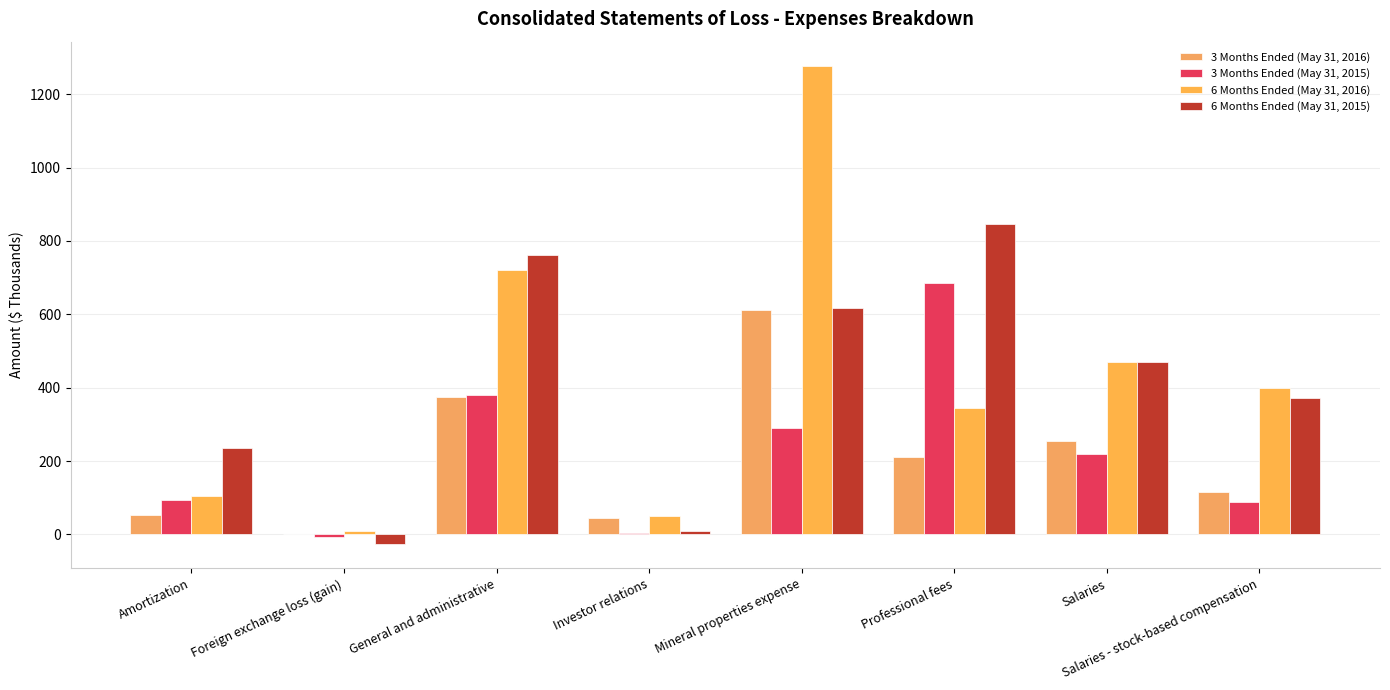

Does the chart contain any negative values?

Yes